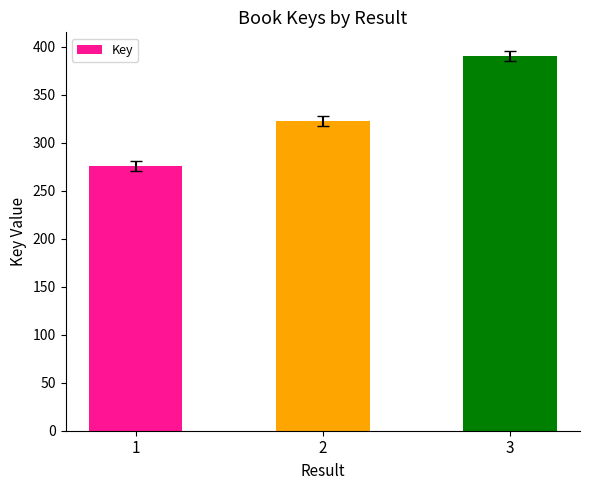

What is the change in value from 1 to 3?

+11448362